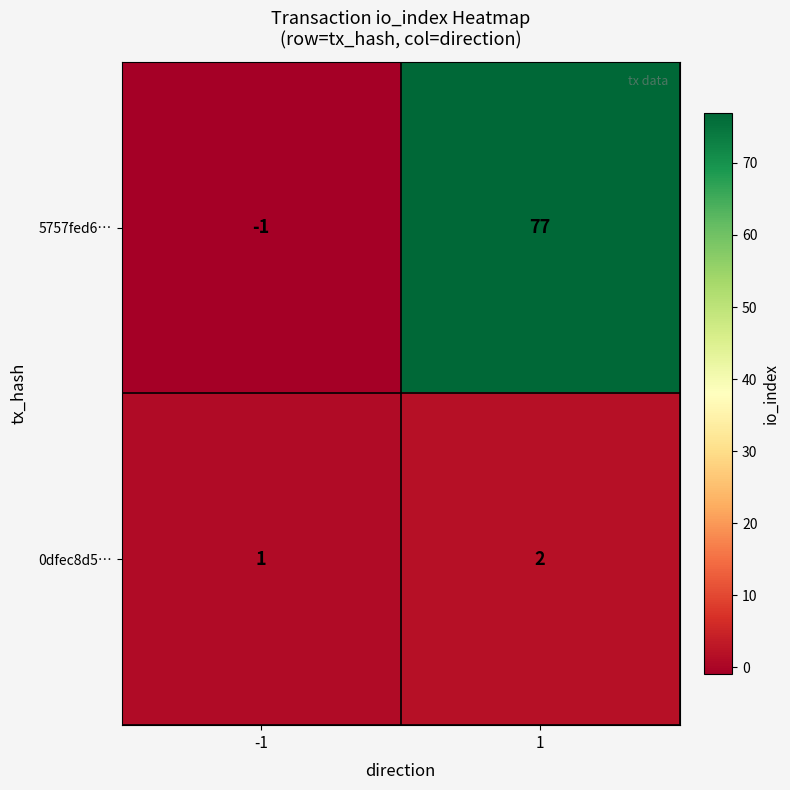

Rank the categories by 5757fed6… value from highest to lowest.

1, -1